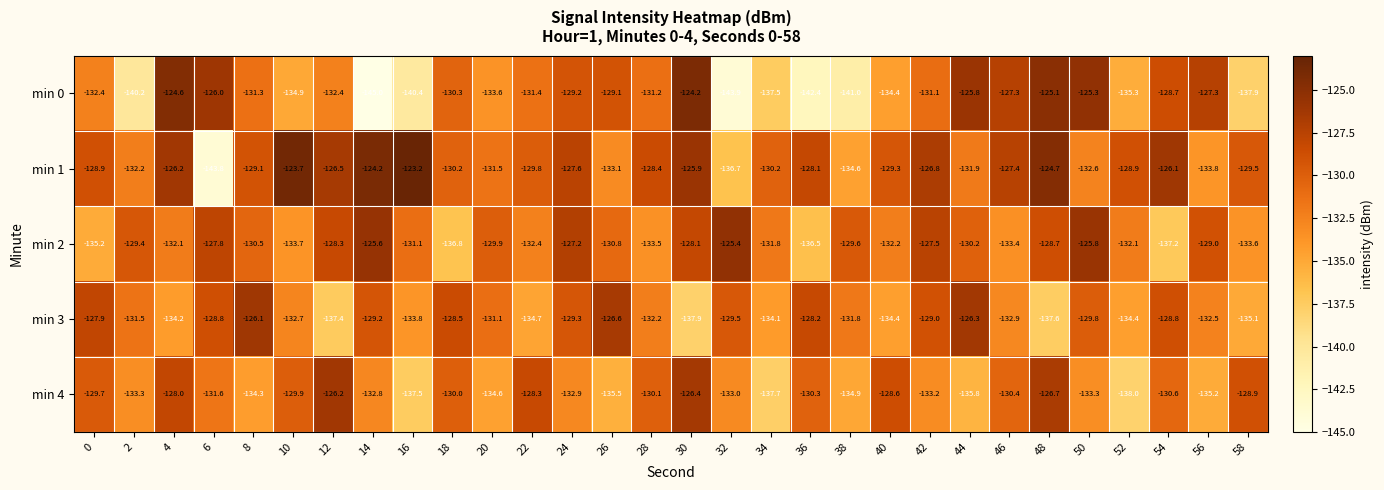

Which label corresponds to the largest value in the chart?

16